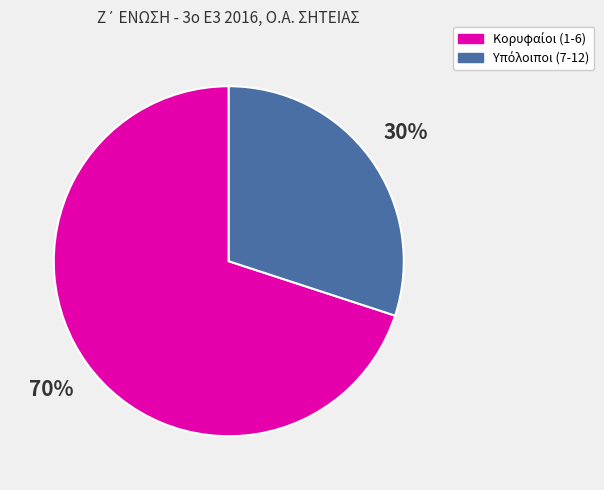

How many segments does this pie chart have?

2